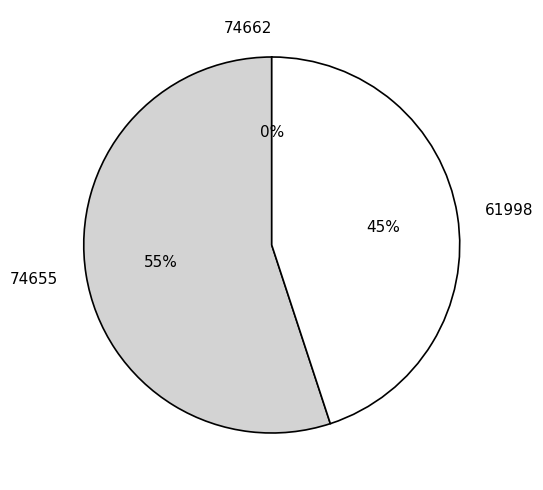

Which slice is the largest?

74655